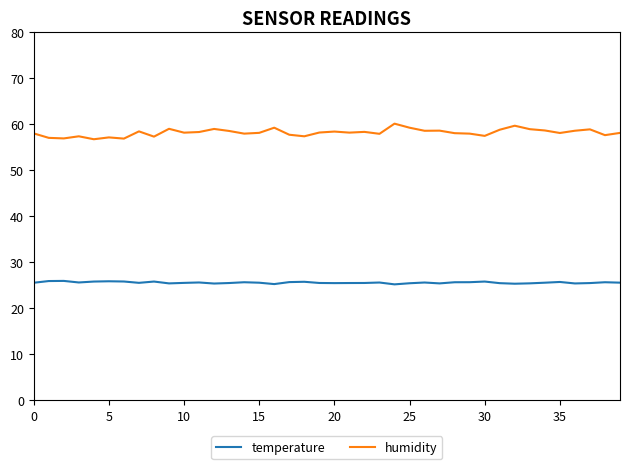

Rank the series by their average value, from lowest to highest.

temperature, humidity